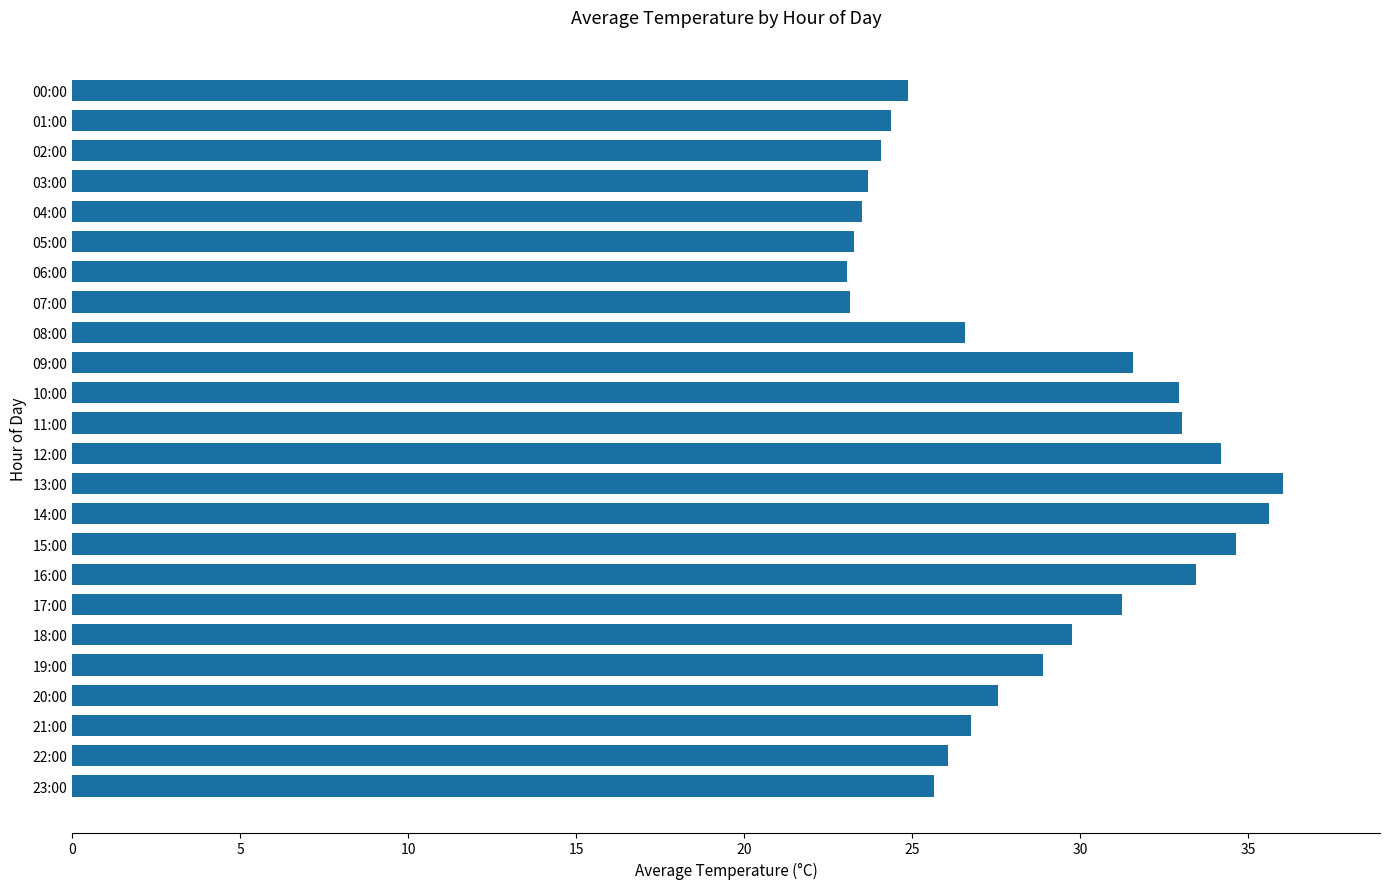

What is the difference between the maximum and minimum values?

13.0